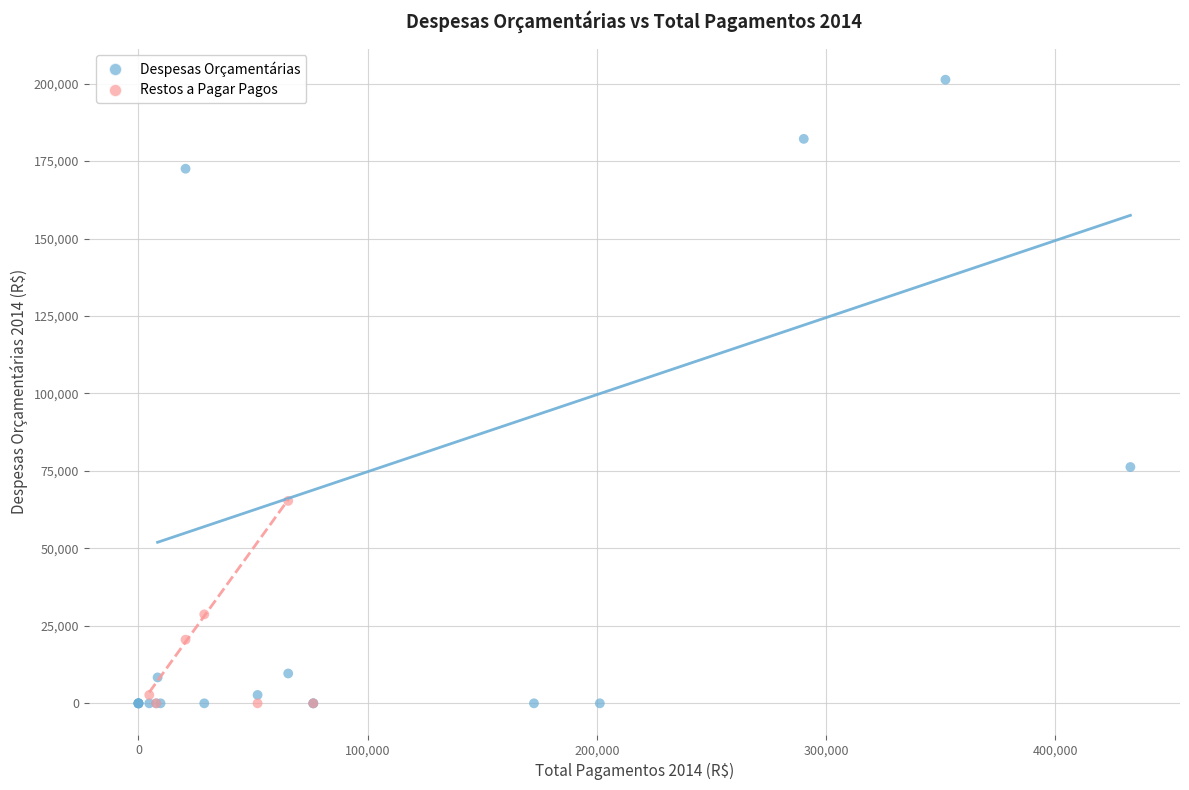

Which series has the largest Y range (max minus min)?

Despesas Orçamentárias